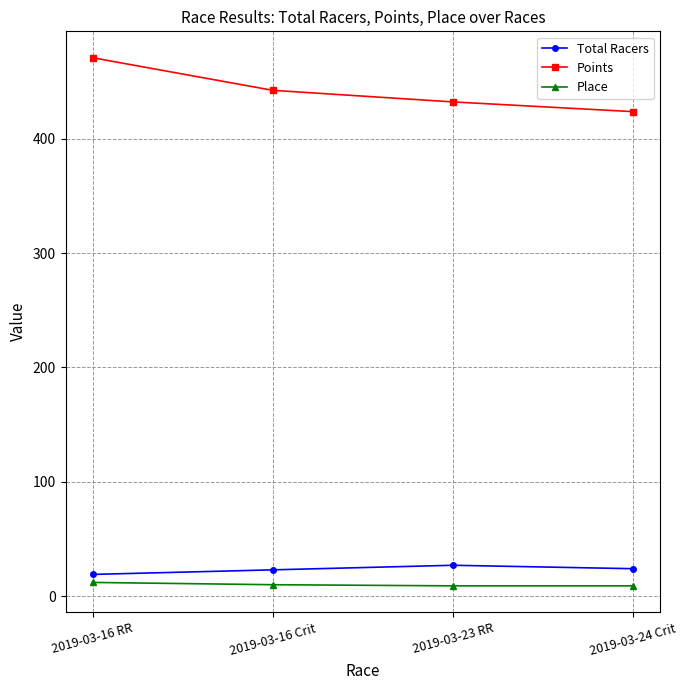

True or false: Total Racers and Points cross at least once.

False